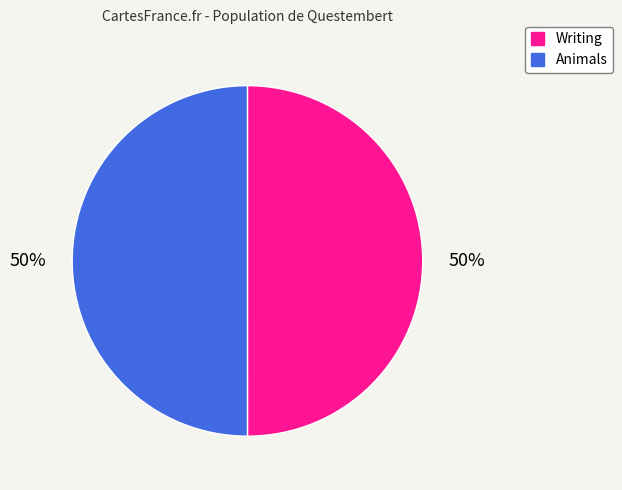

The Writing slice represents 58% of the pie. True or false?

False